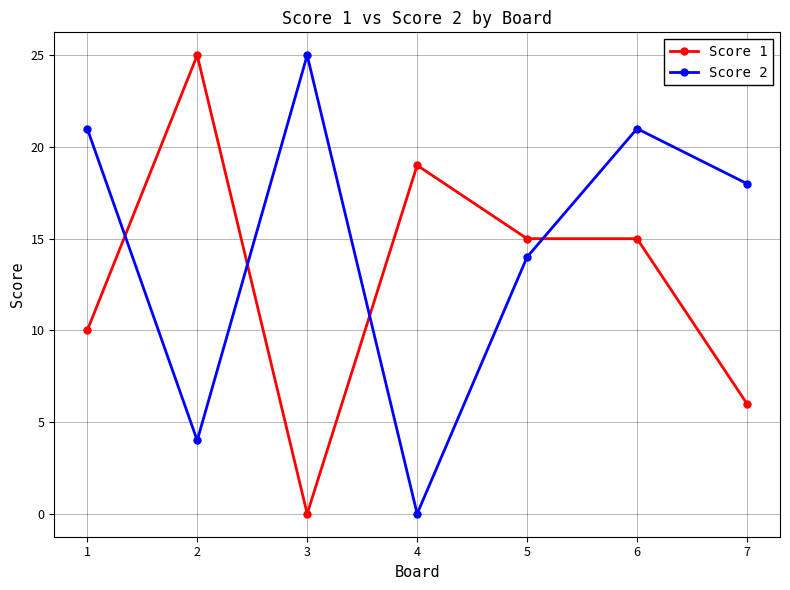

How many lines are shown in the chart?

2